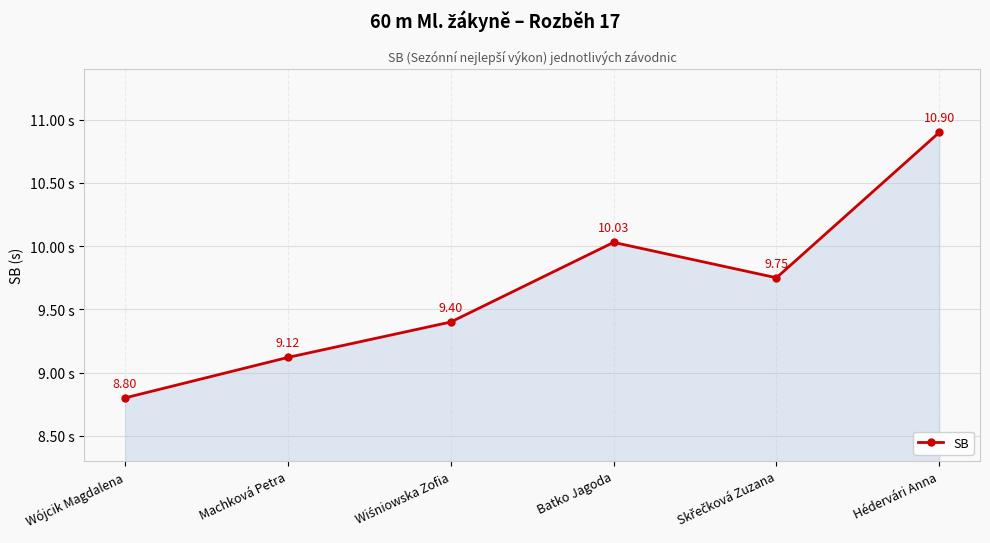

What is the sum of the values at Batko Jagoda and Hédervári Anna?

20.9